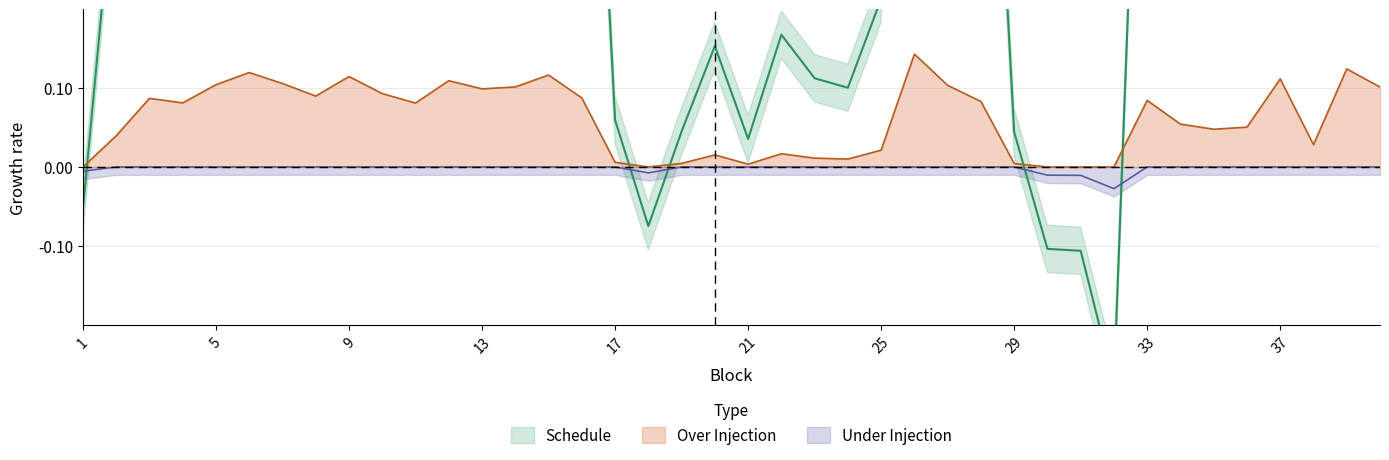

Does the chart display data point markers on the line(s)?

No